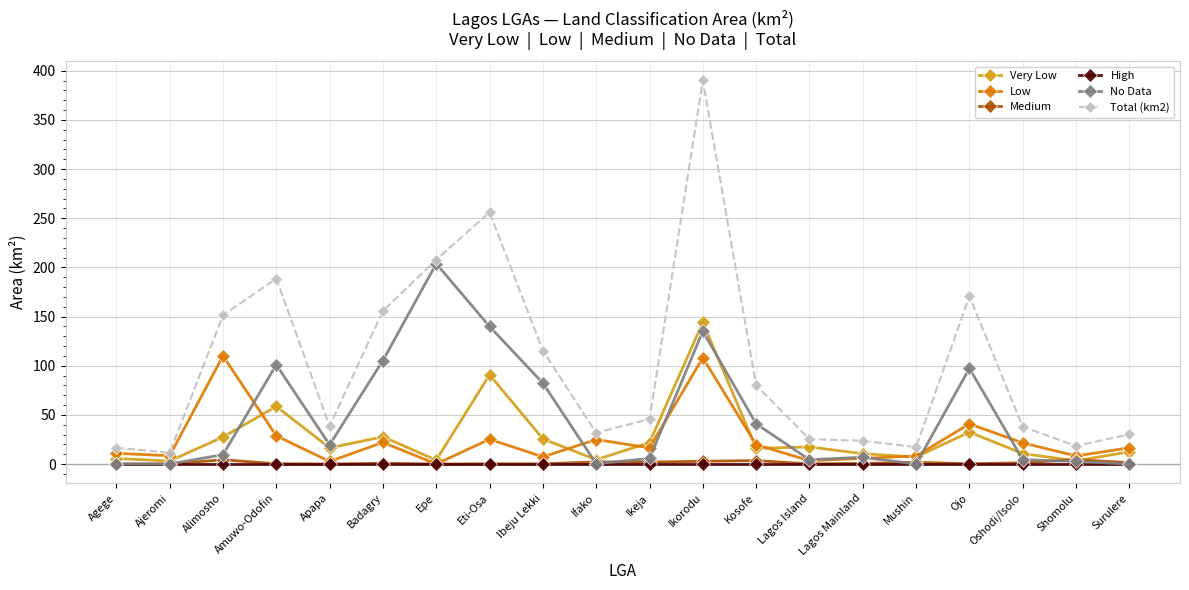

What is the difference between the highest and lowest values at Kosofe?

80.1